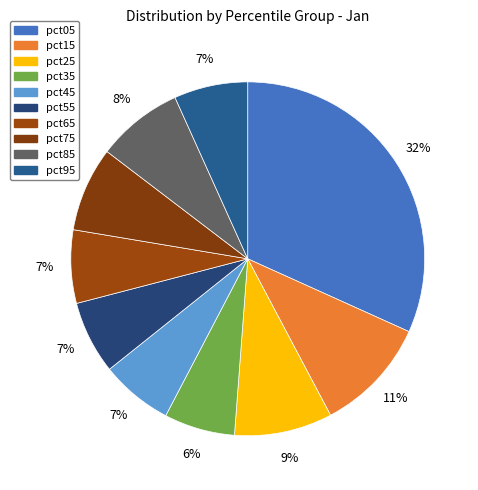

To the nearest percent, what is the difference between the largest and smallest slice percentages?

25%